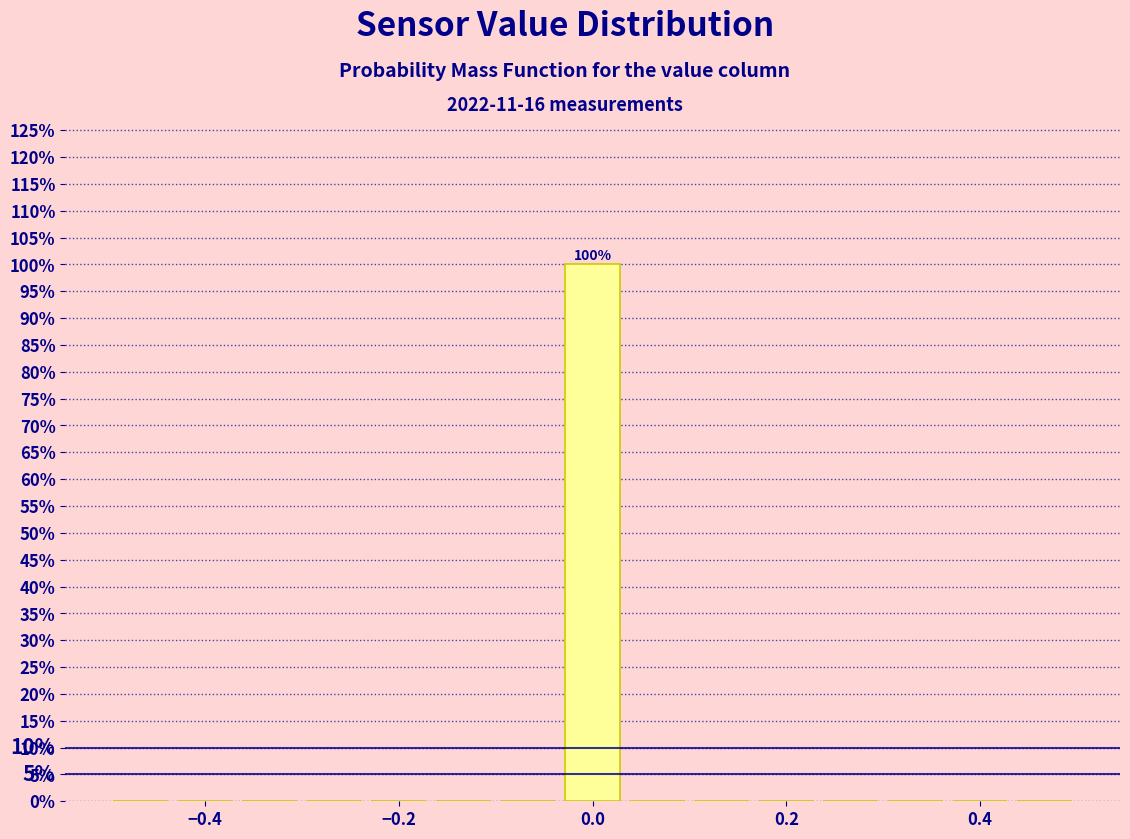

Read against the x-axis, roughly where is the centre of the tallest bar?

0.00